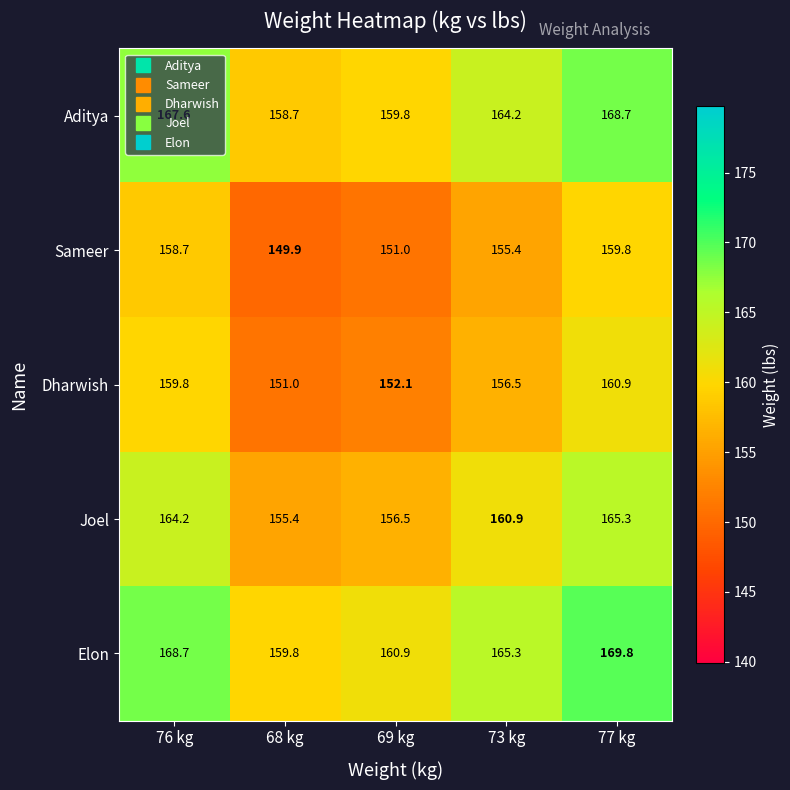

Which label corresponds to the largest value in the chart?

77 kg